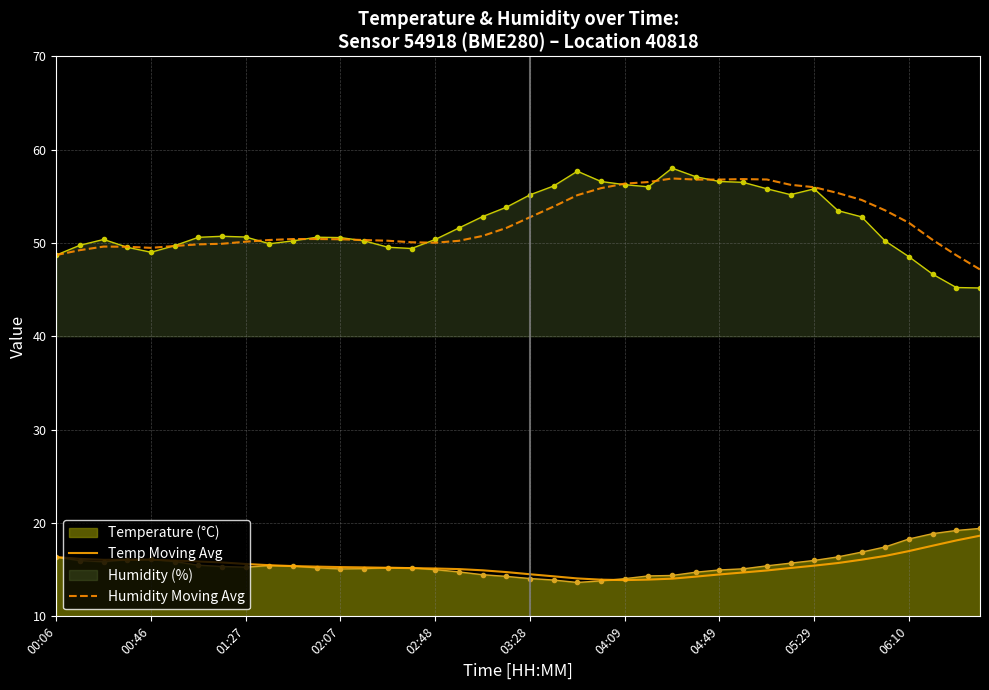

The Temperature (°C) series shows 28.2 at 05:29. True or false?

False